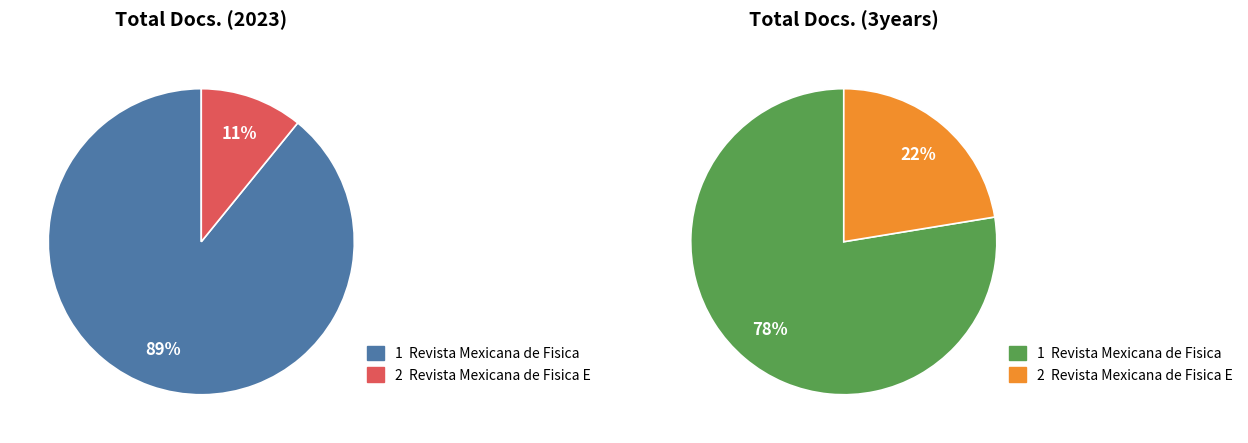

Count the number of slices in the pie.

2